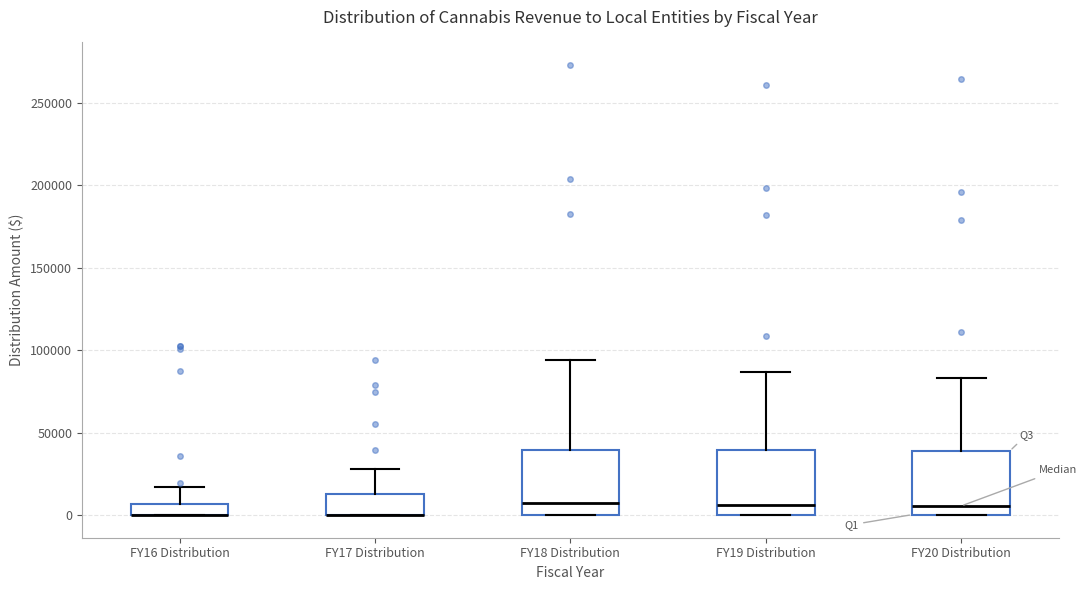

Where is the lower edge of the box for FY18 Distribution on the y-axis? The values are not printed on the chart, so give them approximately, as read against the axis.

0